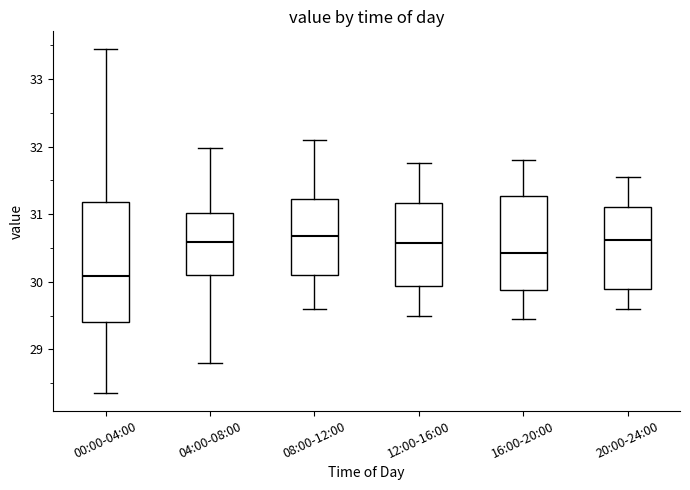

Where does the median line of the box for 04:00-08:00 sit on the y-axis? The values are not printed on the chart, so give them approximately, as read against the axis.

30.6